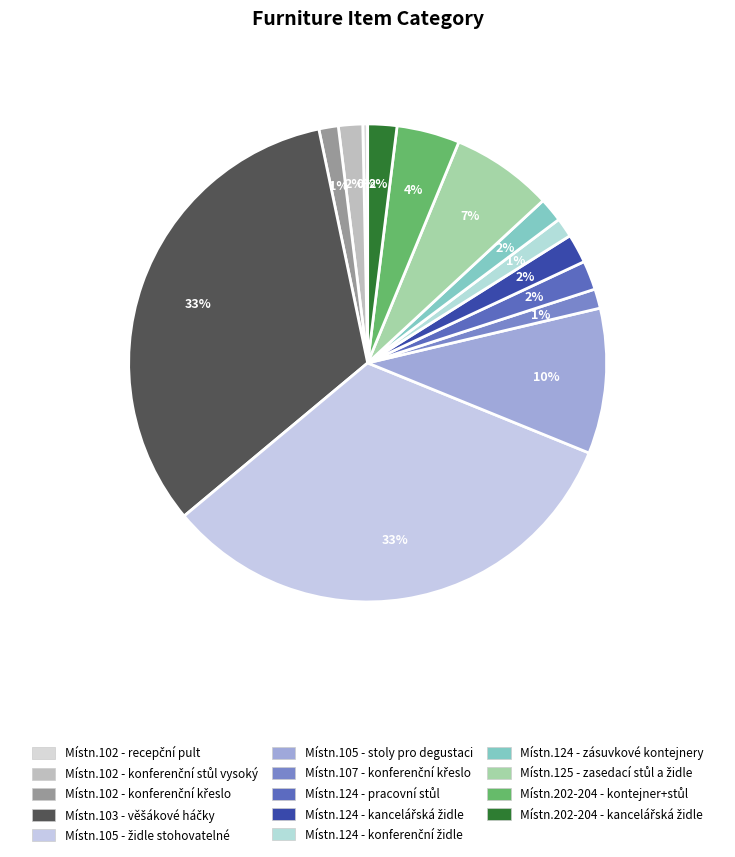

True or false: Místn.125 - zasedací stůl a židle accounts for 1% of the total.

False